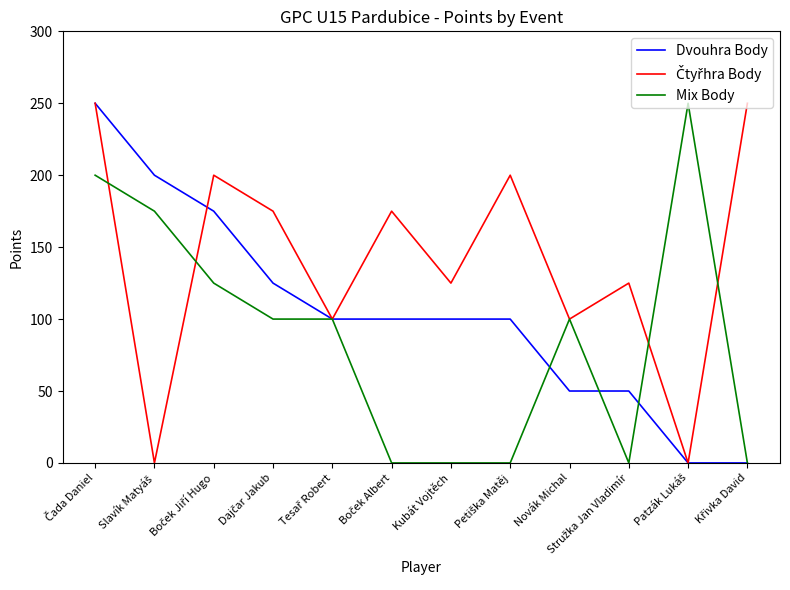

What is the maximum value shown in the chart?

250